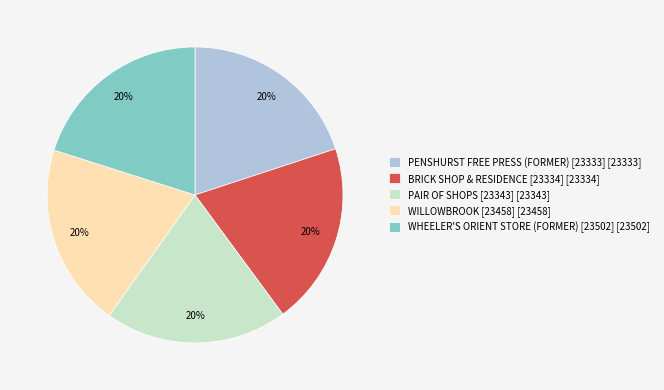

Count the number of slices in the pie.

5